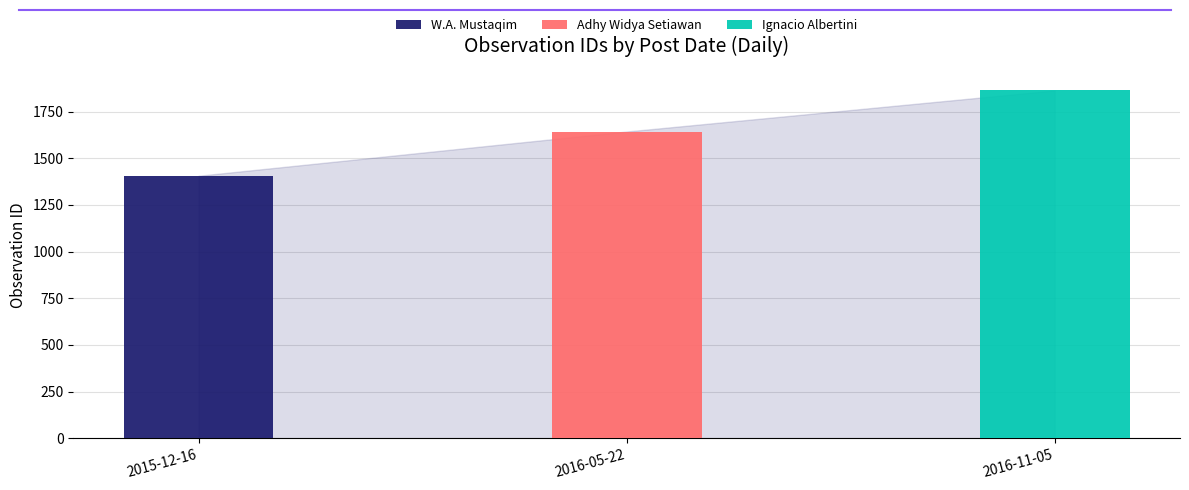

Are the bars horizontal?

No